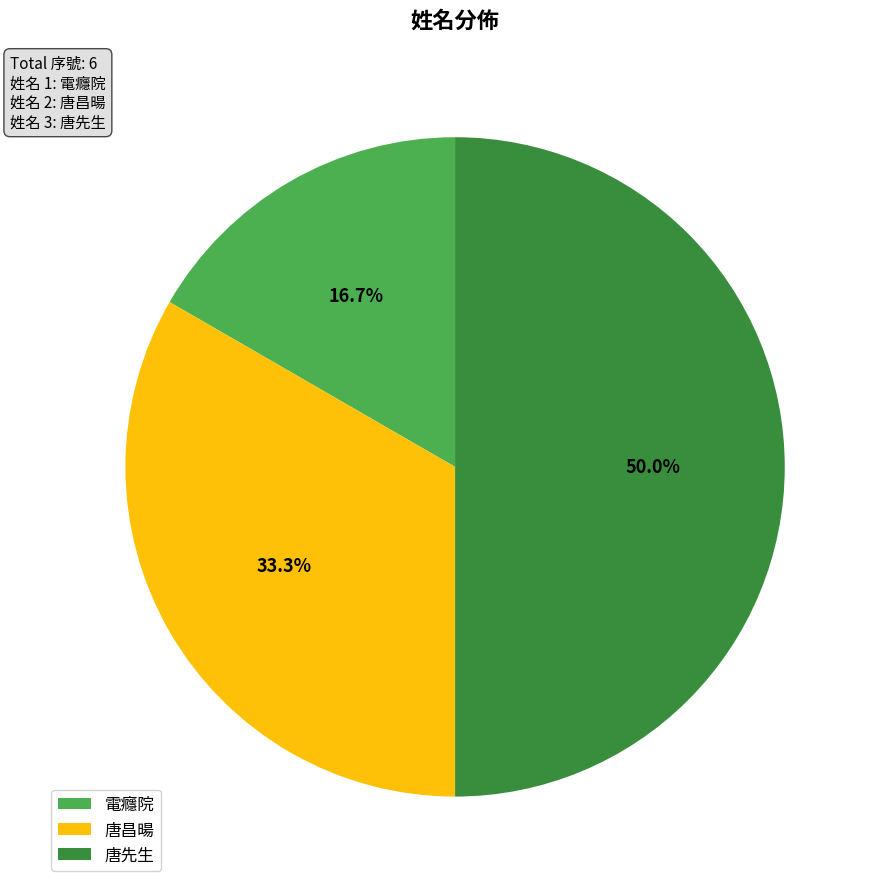

How many segments does this pie chart have?

3